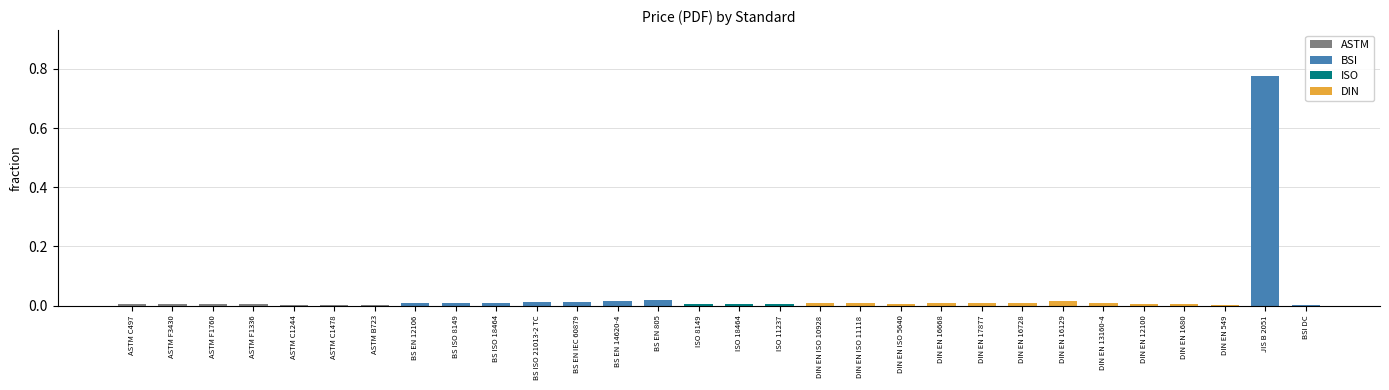

The chart shows a value of 0.0 at DIN EN 1680. True or false?

True